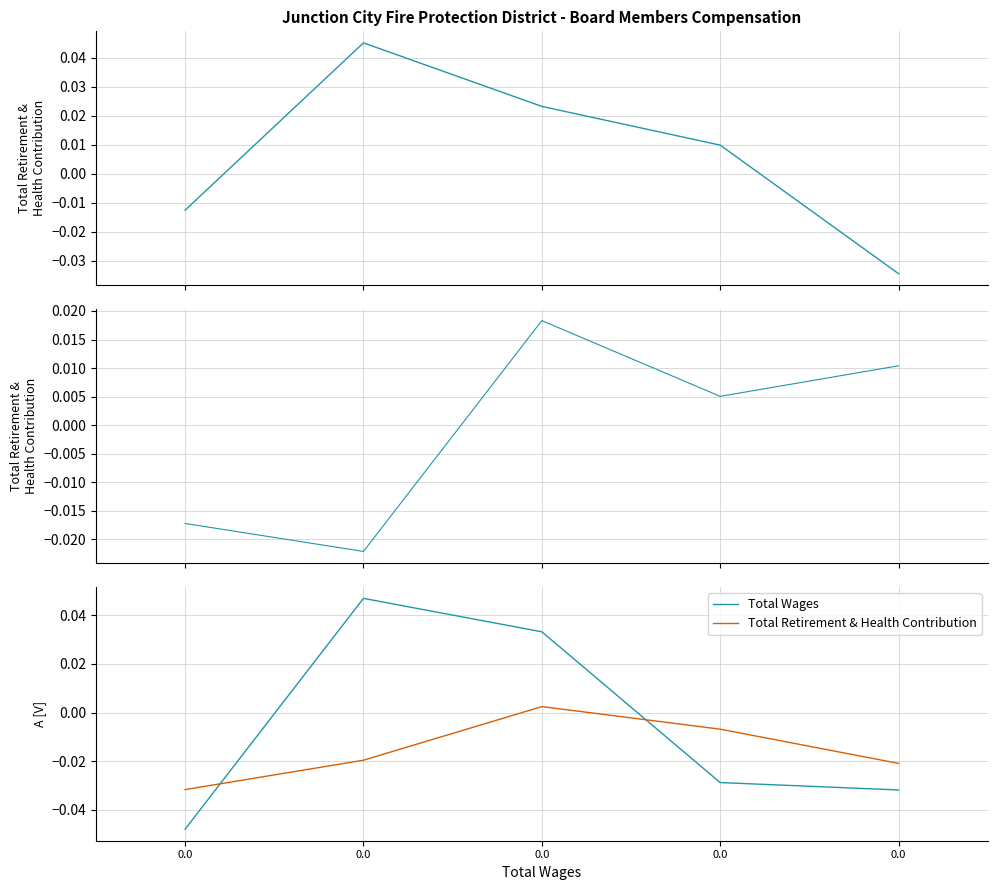

Is it true that Total Retirement & Health Contribution equals -0.0 at 0.0?

True